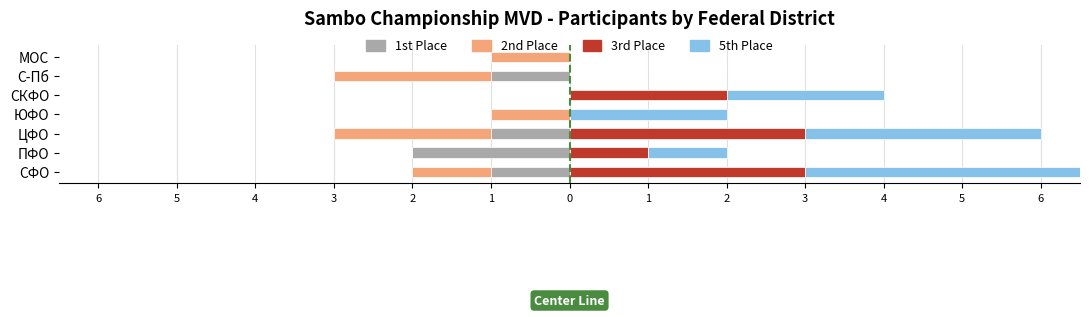

Count the 5th Place values in the range 0 to 3.

6